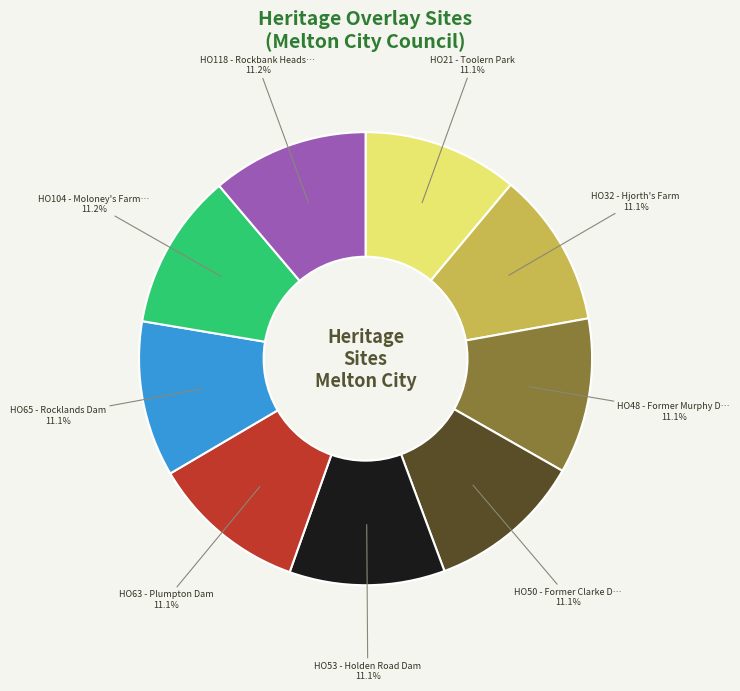

Is there a majority slice in this chart?

No